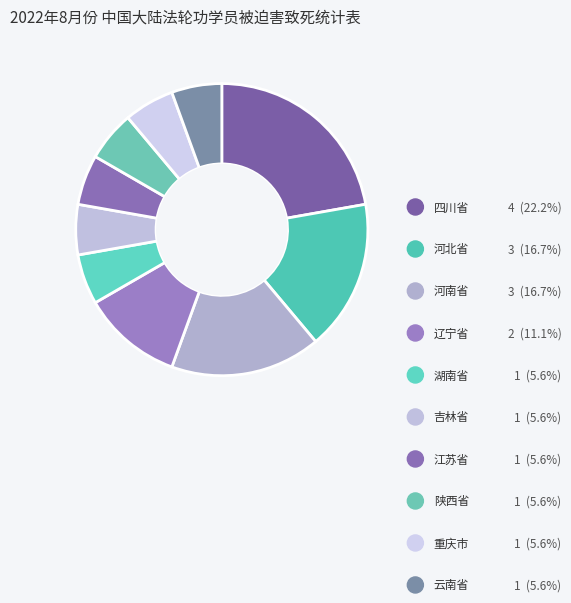

Is 云南省 the majority of the pie?

No